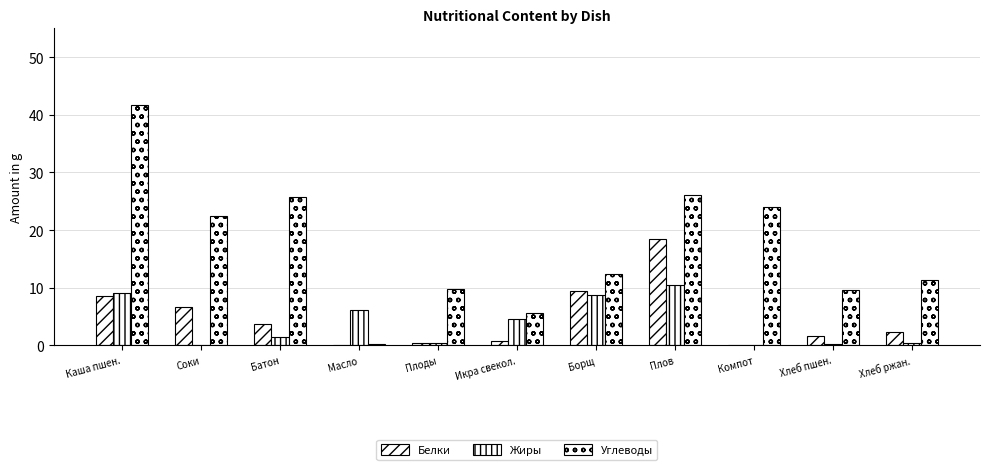

What is the label of the 2nd bar from the right?

Хлеб пшен.